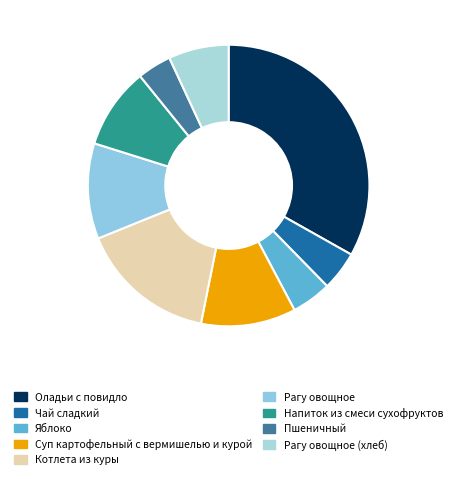

How many segments does this pie chart have?

9